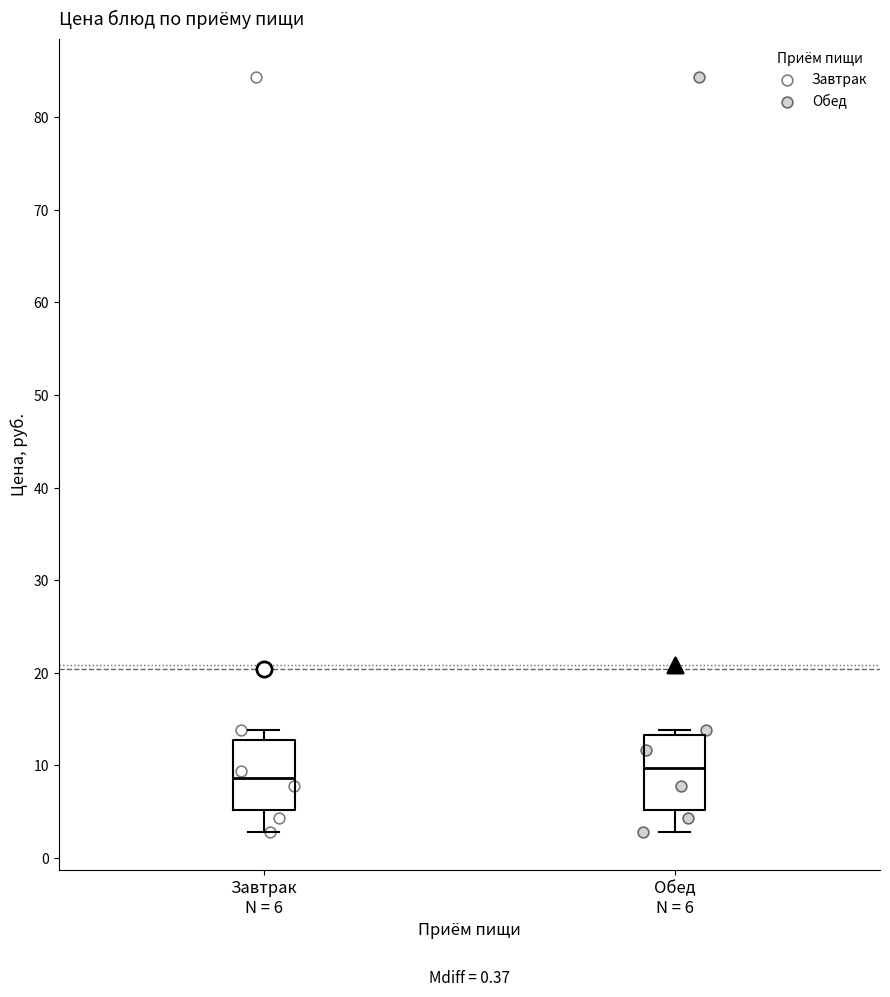

Where does the lower whisker of the box for Обед N = 6 end on the y-axis? The values are not printed on the chart, so give them approximately, as read against the axis.

3